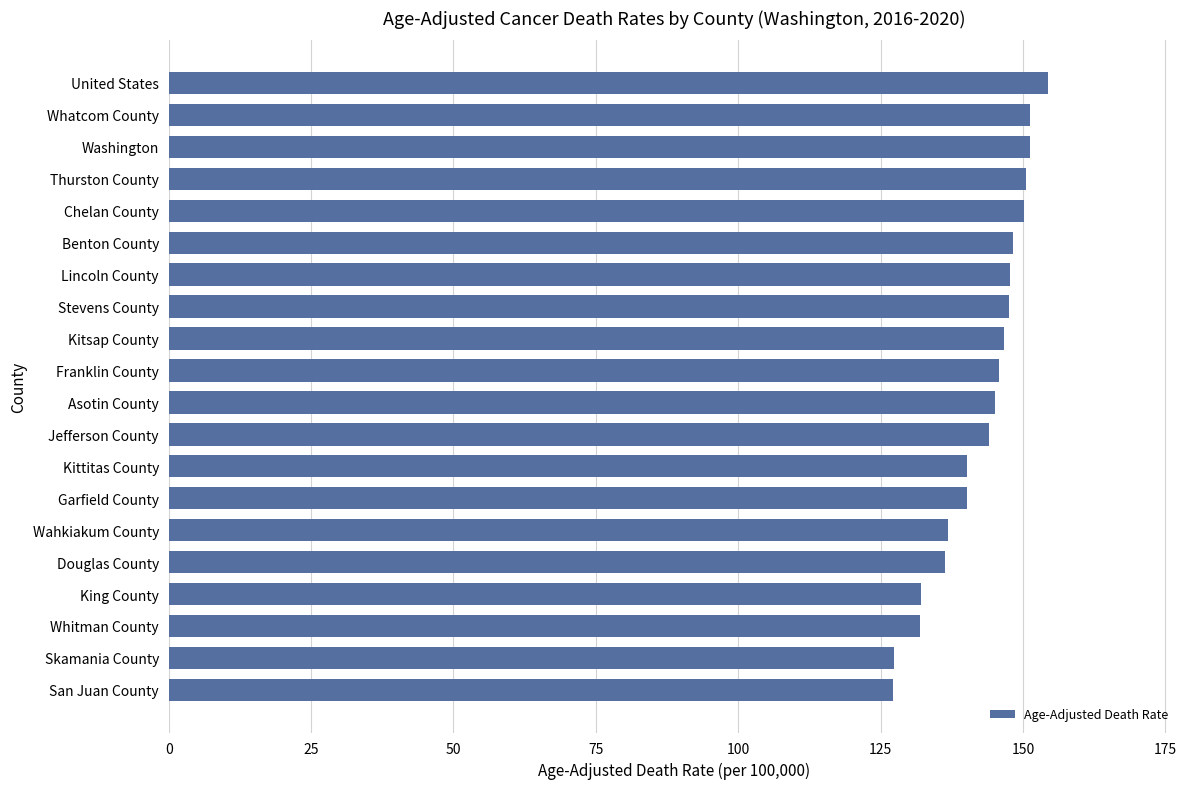

What is the smallest value displayed?

127.2